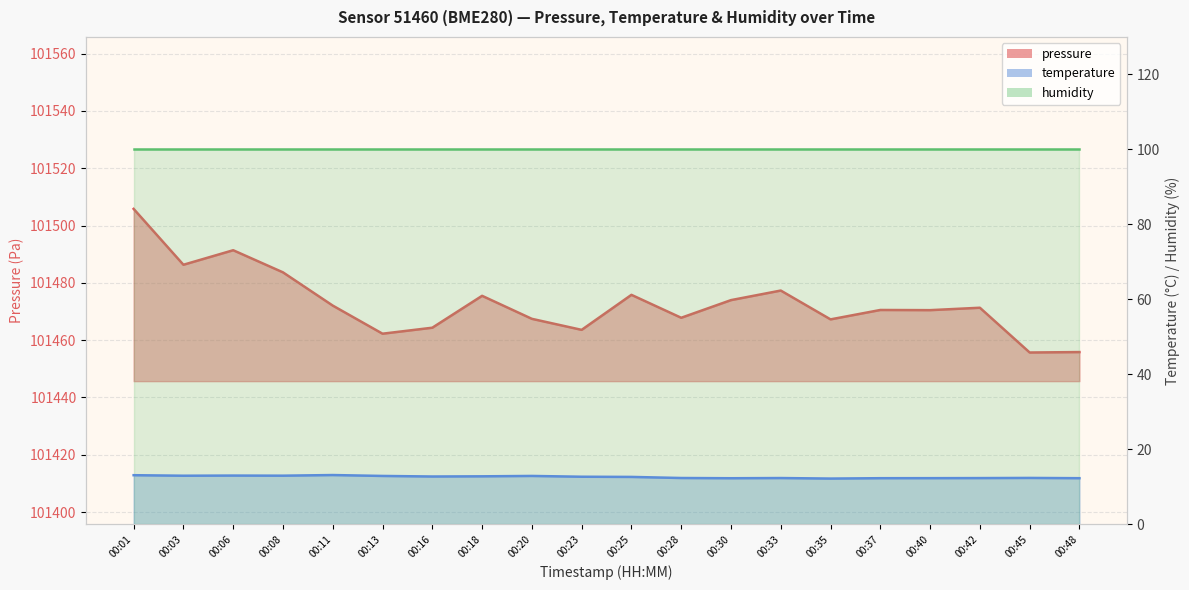

Reading right to left, extract all data points from this chart.

pressure: 00:48=101455.8	00:45=101455.7	00:42=101471.3	00:40=101470.5	00:37=101470.5	00:35=101467.2	00:33=101477.3	00:30=101474.0	00:28=101467.8	00:25=101475.8	00:23=101463.6	00:20=101467.4	00:18=101475.5	00:16=101464.3	00:13=101462.2	00:11=101472.1	00:08=101483.7	00:06=101491.4	00:03=101486.3	00:01=101505.8
temperature: 00:48=12.3	00:45=12.4	00:42=12.4	00:40=12.3	00:37=12.3	00:35=12.2	00:33=12.4	00:30=12.3	00:28=12.4	00:25=12.7	00:23=12.7	00:20=12.9	00:18=12.8	00:16=12.8	00:13=12.9	00:11=13.2	00:08=13.0	00:06=13.0	00:03=13.0	00:01=13.1